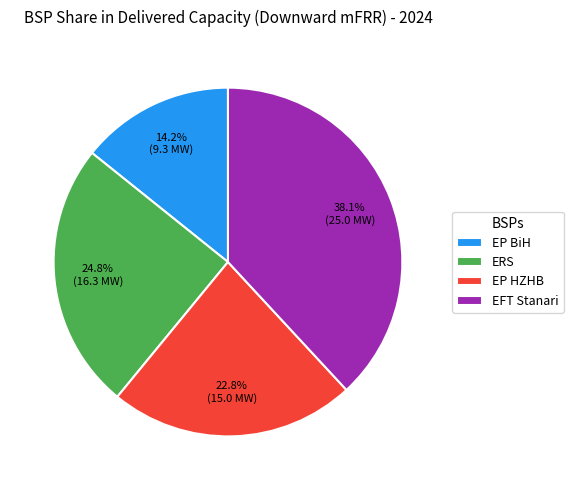

To the nearest percent, what is the difference between the EFT Stanari and EP HZHB slice percentages?

15%